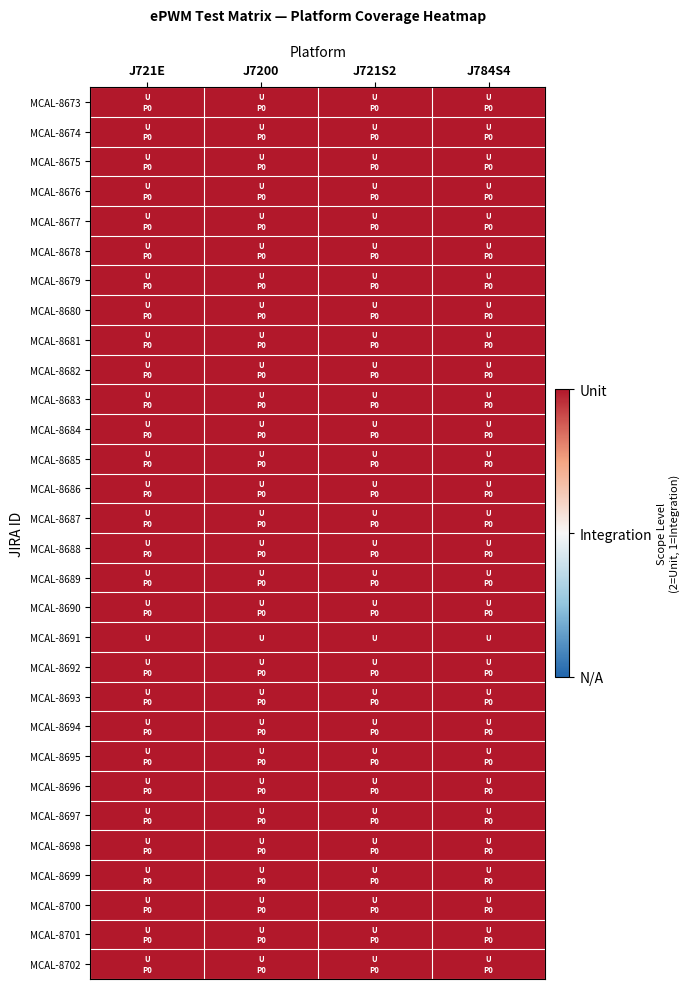

At 2, list the series in order from smallest to largest.

Unit, Integration